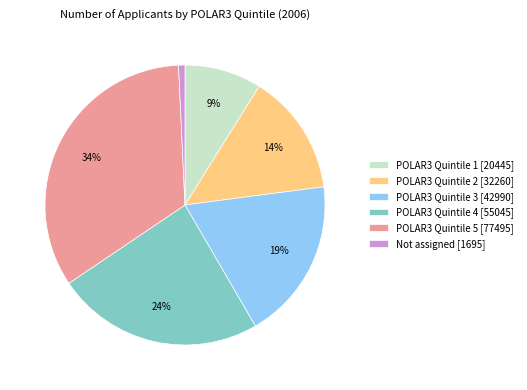

Is the sum of POLAR3 Quintile 4 [55045] and POLAR3 Quintile 1 [20445] greater than half?

No